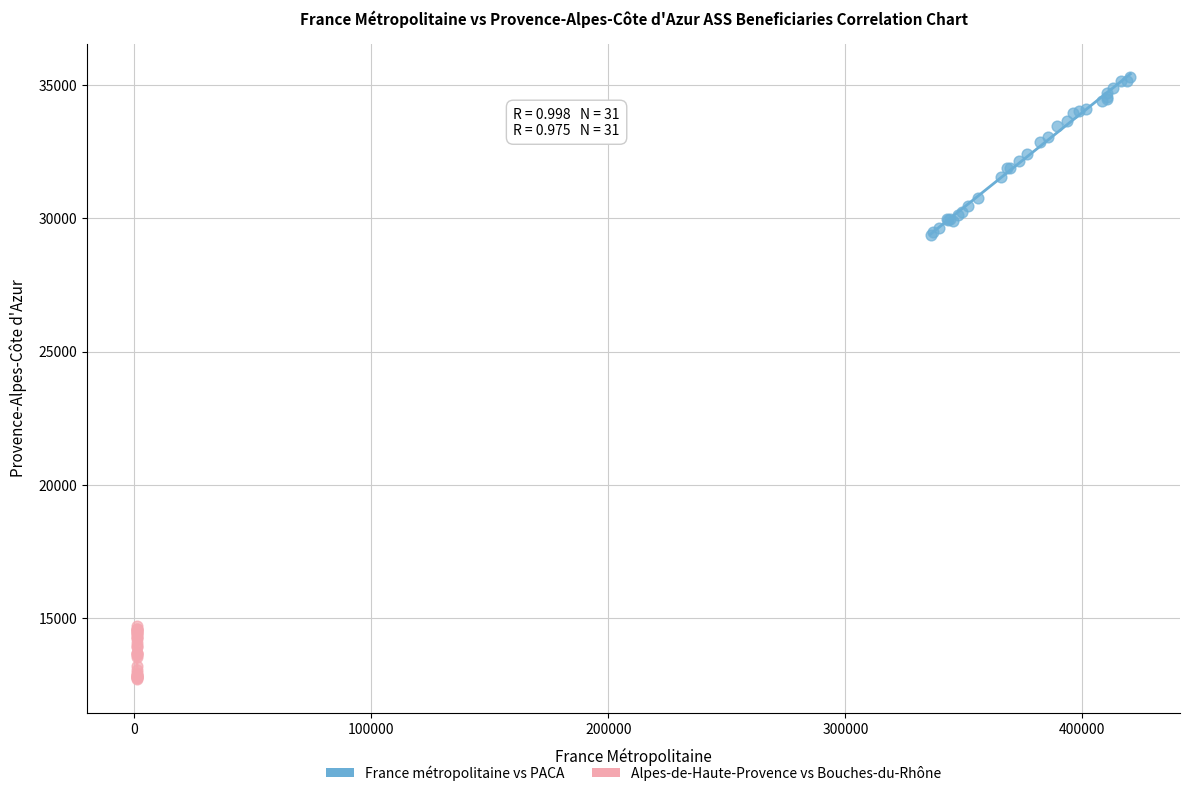

Which series reaches the minimum Y coordinate?

Alpes-de-Haute-Provence vs Bouches-du-Rhône